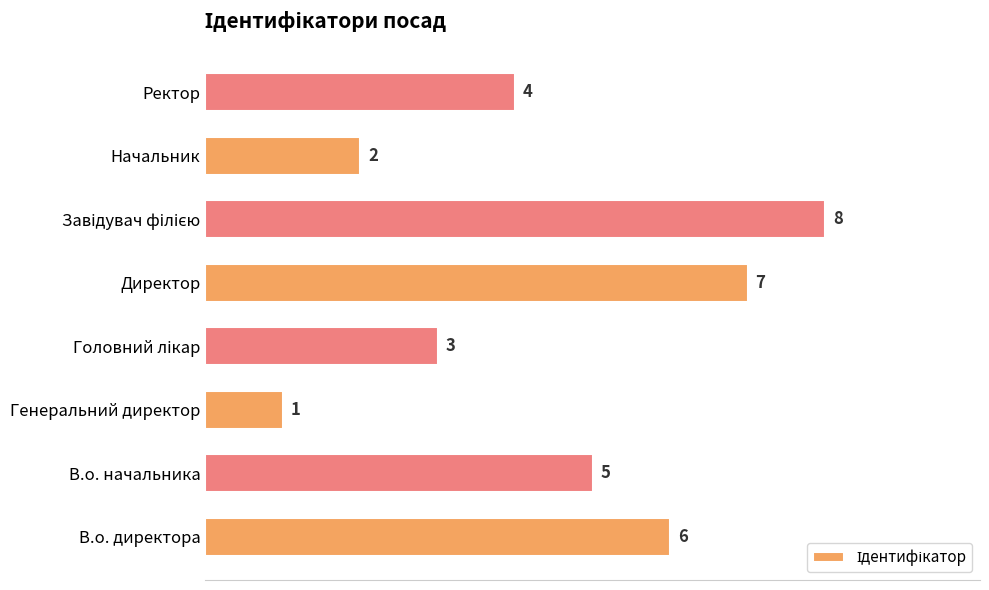

Count the values in the range 3 to 7.

5